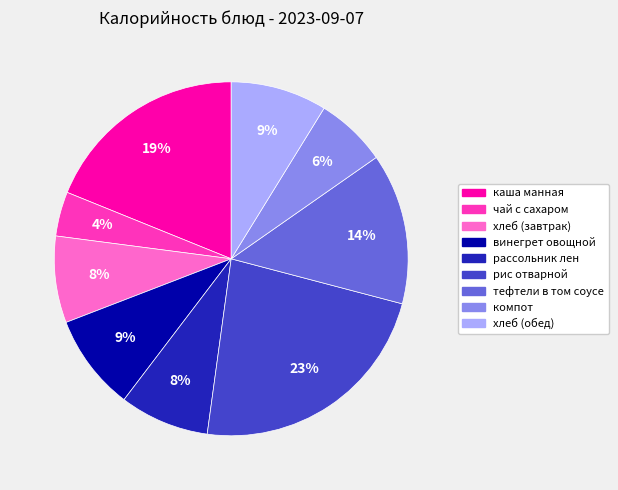

Count the number of slices in the pie.

9